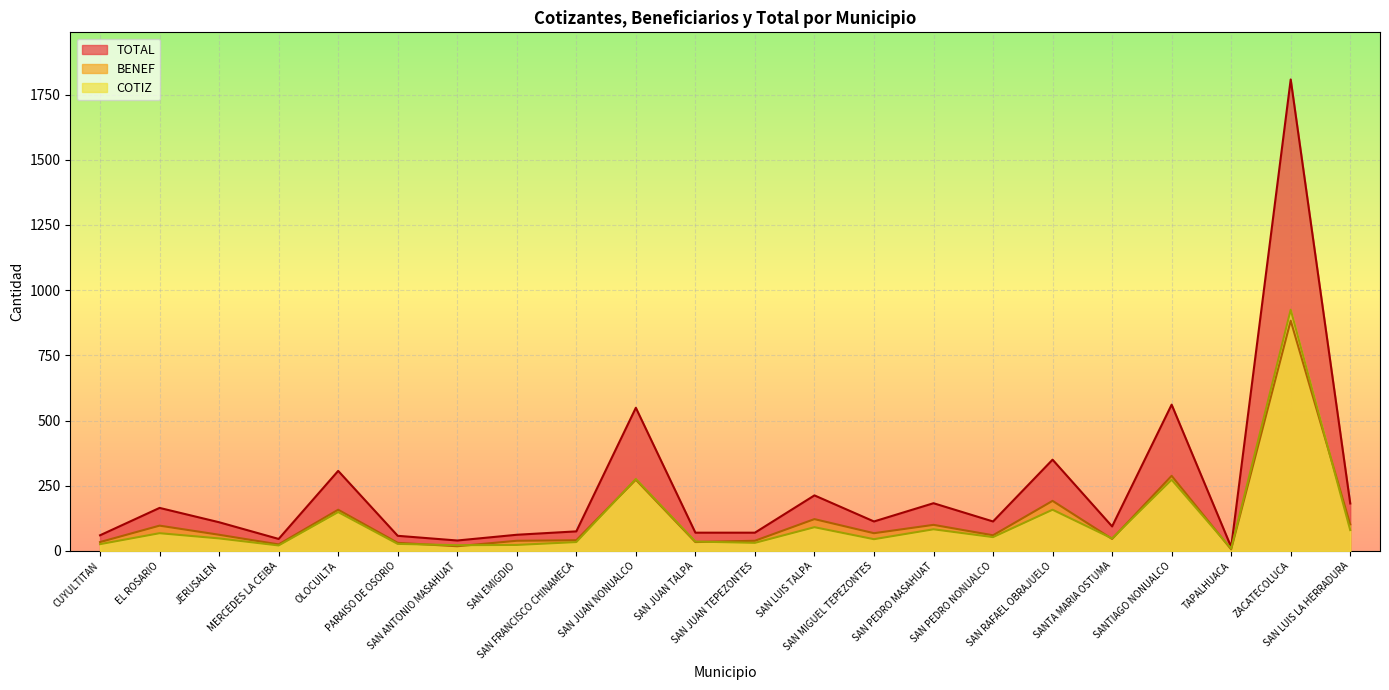

True or false: COTIZ and TOTAL intersect in this chart.

False